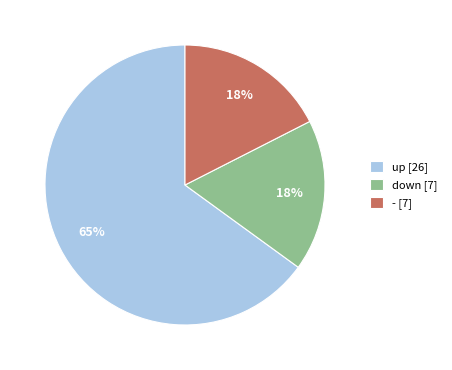

True or false: - [7] accounts for 18% of the total.

True